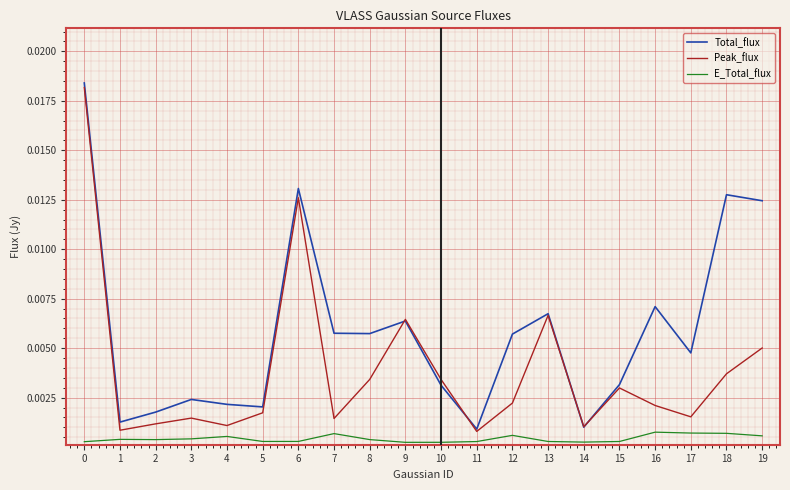

Between 8 and 15, which series saw the biggest shift?

Total_flux